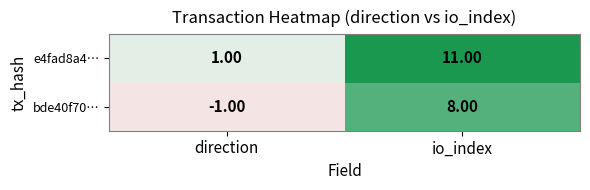

What is the difference between the bde40f70… values at direction and io_index?

9